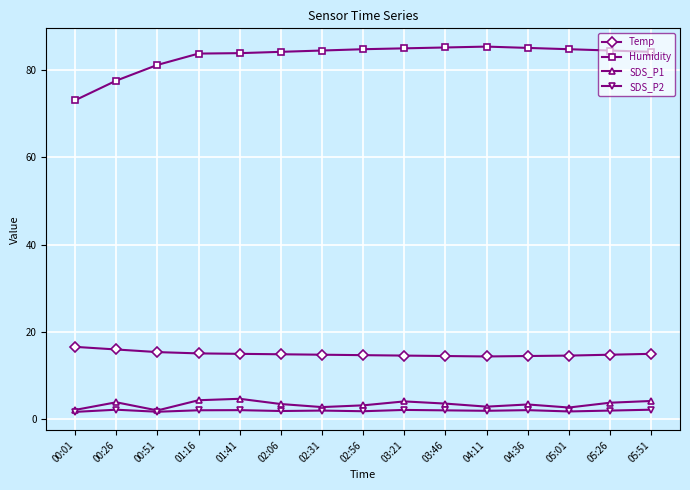

What are all the series names shown in the legend?

Temp, Humidity, SDS_P1, SDS_P2